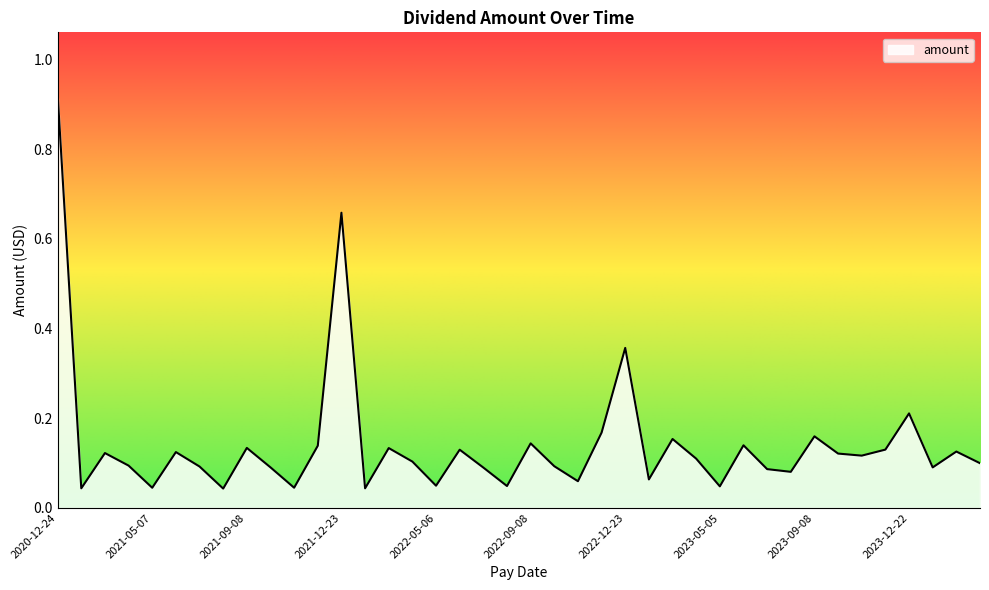

Reading left to right, extract all data points from this chart.

2020-12-24=0.9	2021-02-05=0.0	2021-03-05=0.1	2021-04-08=0.1	2021-05-07=0.0	2021-06-07=0.1	2021-07-08=0.1	2021-08-06=0.0	2021-09-08=0.1	2021-10-07=0.1	2021-11-05=0.0	2021-12-07=0.1	2021-12-23=0.7	2022-02-07=0.0	2022-03-07=0.1	2022-04-07=0.1	2022-05-06=0.0	2022-06-07=0.1	2022-07-08=0.1	2022-08-05=0.0	2022-09-08=0.1	2022-10-07=0.1	2022-11-07=0.1	2022-12-07=0.2	2022-12-23=0.4	2023-02-07=0.1	2023-03-07=0.2	2023-04-10=0.1	2023-05-05=0.0	2023-06-07=0.1	2023-07-10=0.1	2023-08-07=0.1	2023-09-08=0.2	2023-10-06=0.1	2023-11-07=0.1	2023-12-07=0.1	2023-12-22=0.2	2024-02-07=0.1	2024-03-07=0.1	2024-04-05=0.1